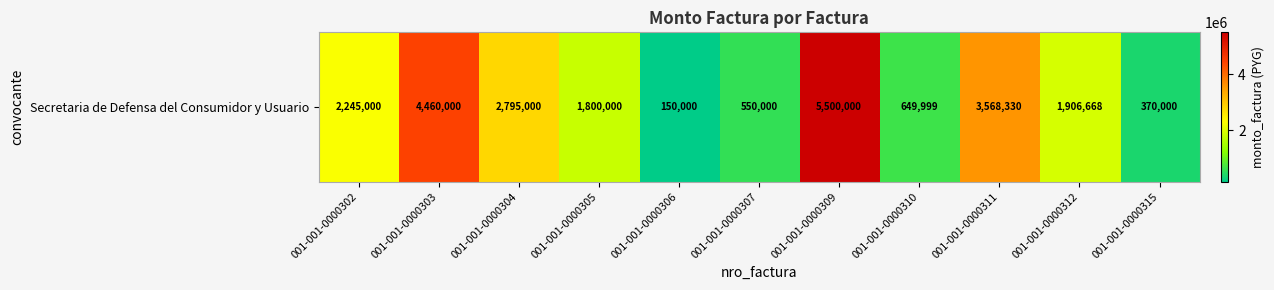

Is it true that the value at 001-001-0000303 is 4460000?

True